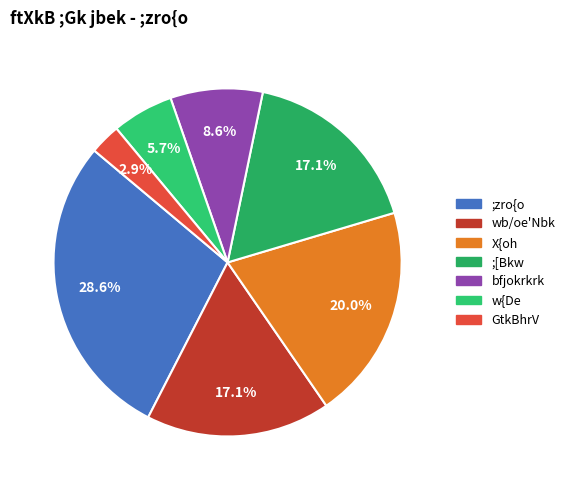

Which has a higher value, GtkBhrV or wb/oe'Nbk?

wb/oe'Nbk